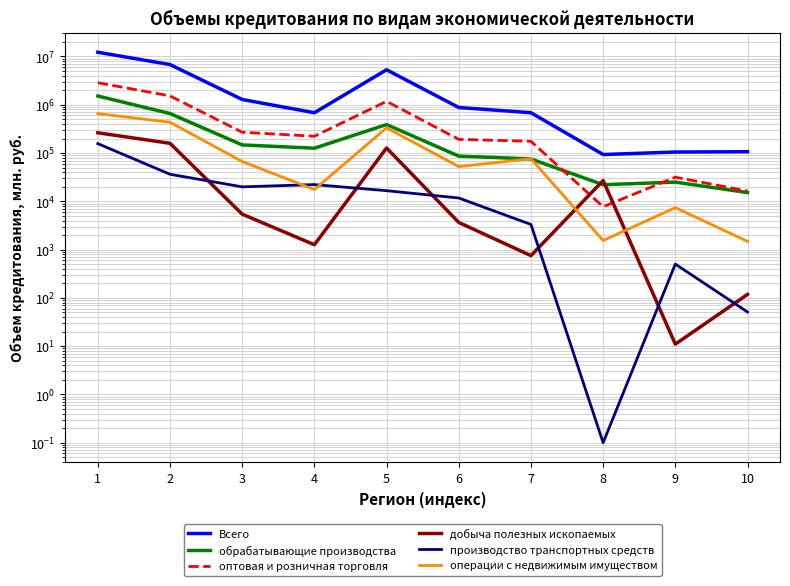

What is the smallest value displayed?

0.1